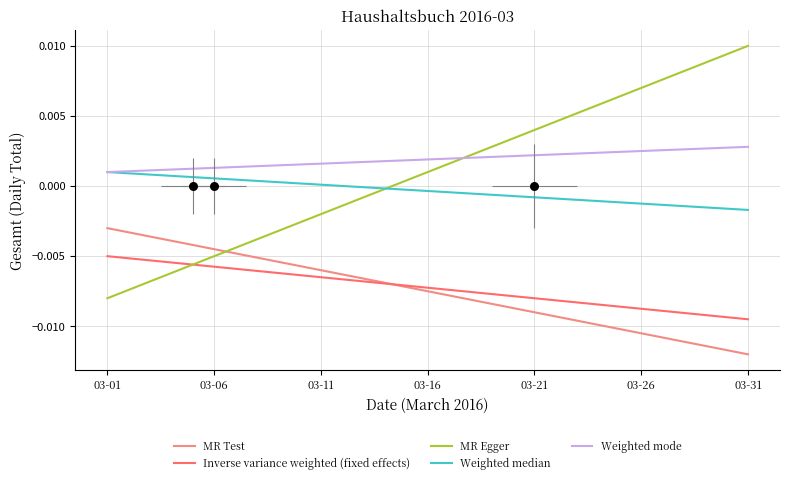

What are all the series names shown in the legend?

MR Test, Inverse variance weighted (fixed effects), MR Egger, Weighted median, Weighted mode